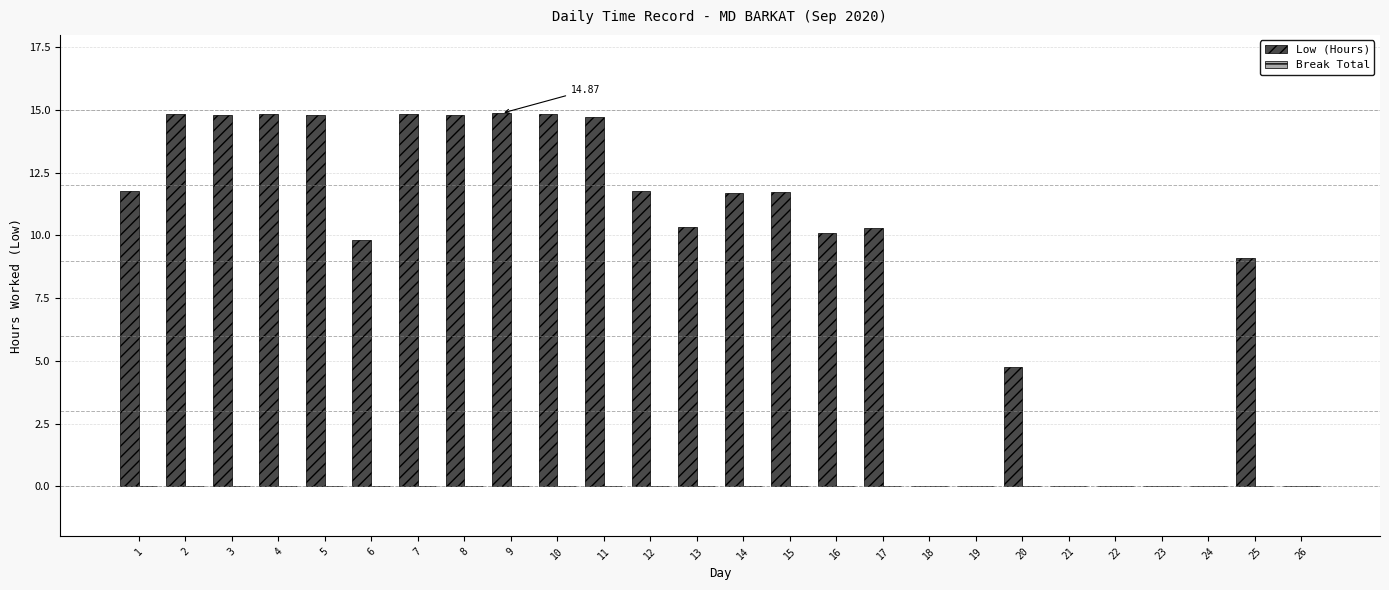

What is the sum of all values?

234.8